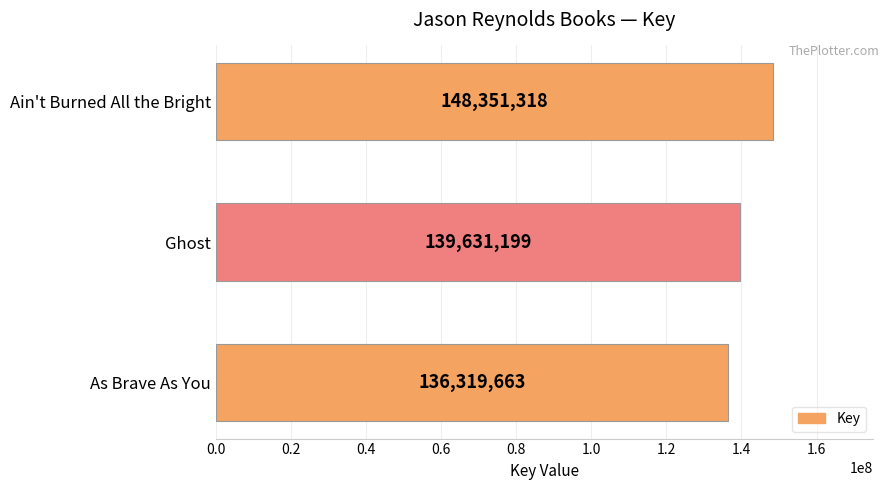

True or false: the data shows 249027715 at Ghost.

False